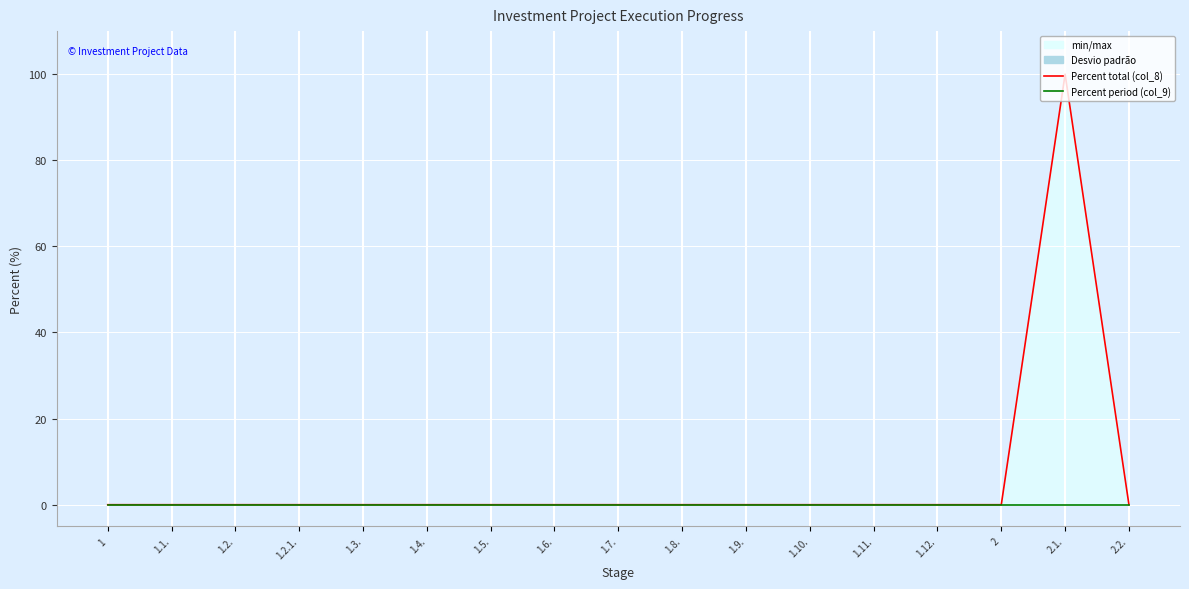

True or false: Percent total (col_8) and Percent period (col_9) intersect in this chart.

False